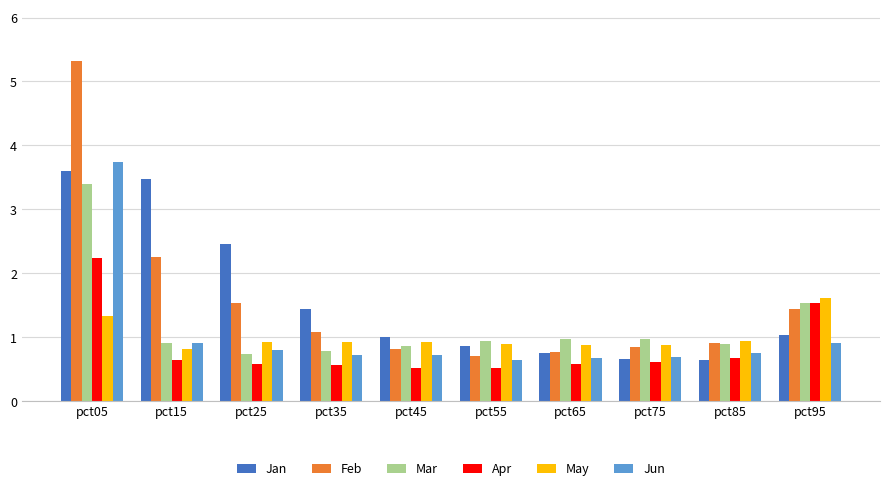

Which series changed the most between pct25 and pct95?

Jan